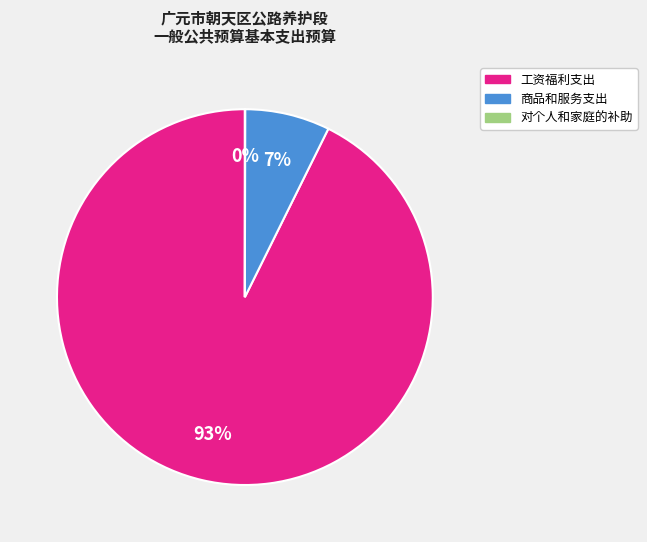

Which has a higher value, 商品和服务支出 or 工资福利支出?

工资福利支出